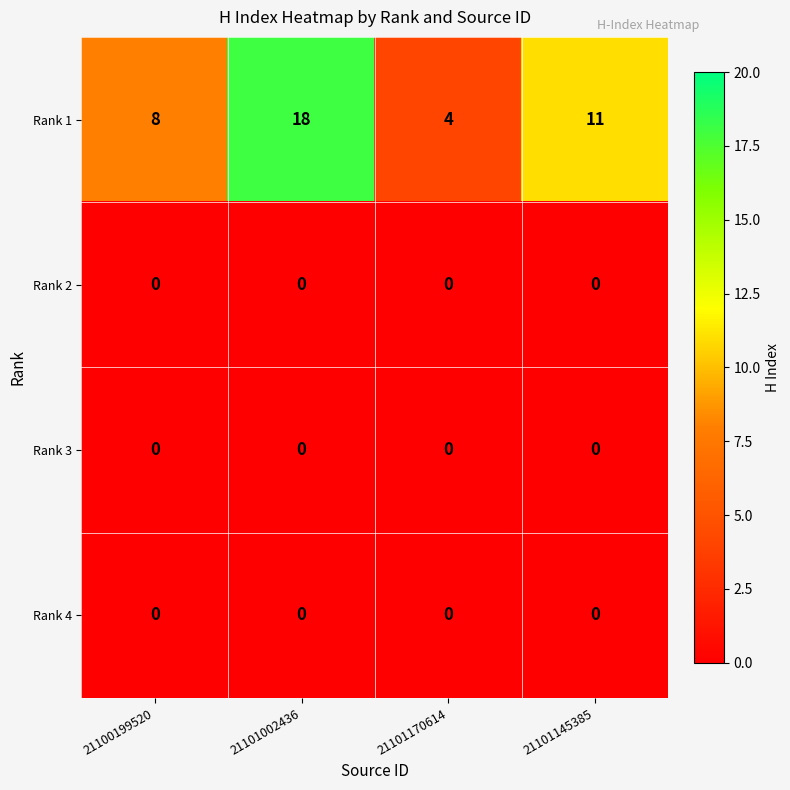

Reading left to right, transcribe all the data shown in this chart.

Rank 1: 8	18	4	11
Rank 2: 0	0	0	0
Rank 3: 0	0	0	0
Rank 4: 0	0	0	0